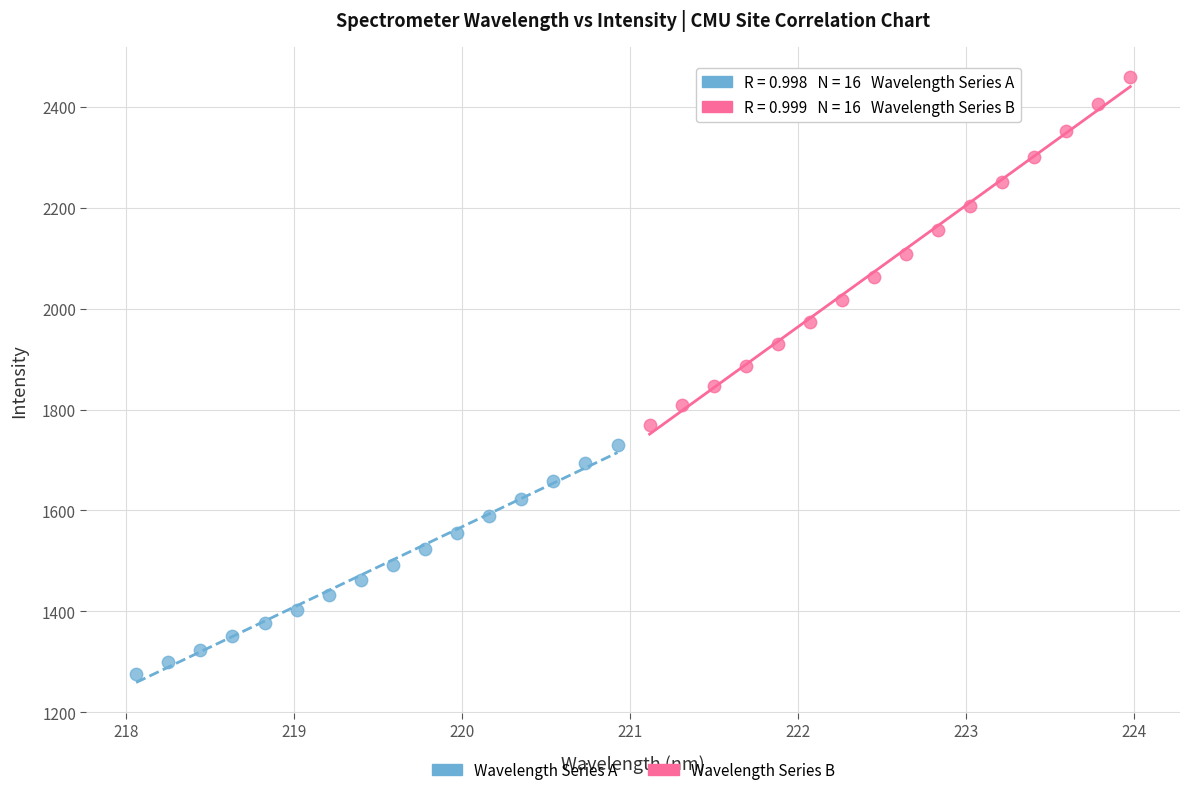

Which series reaches the maximum Y coordinate?

Wavelength Series B